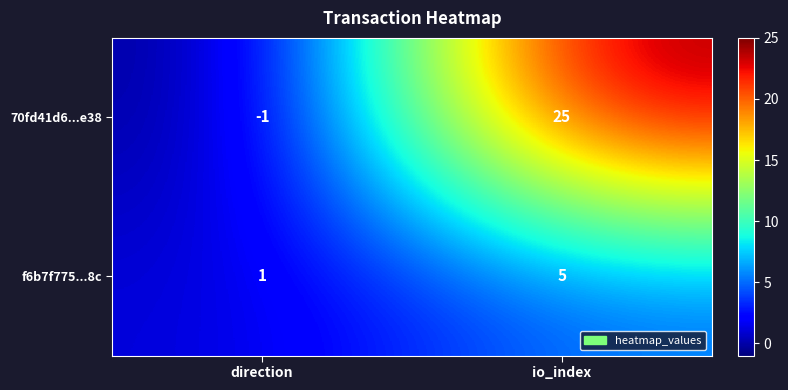

Is it true that 70fd41d6...e38 equals 25 at io_index?

True